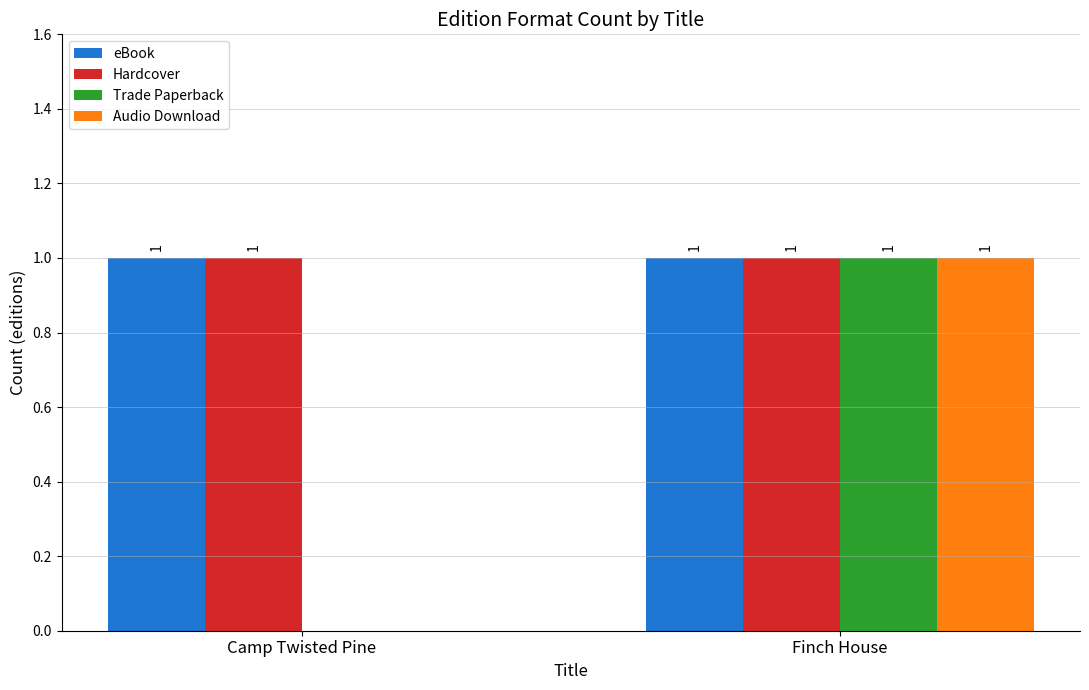

Reading right to left, list all the values displayed in this chart.

eBook: Finch House=1	Camp Twisted Pine=1
Hardcover: Finch House=1	Camp Twisted Pine=1
Trade Paperback: Finch House=1	Camp Twisted Pine=0
Audio Download: Finch House=1	Camp Twisted Pine=0